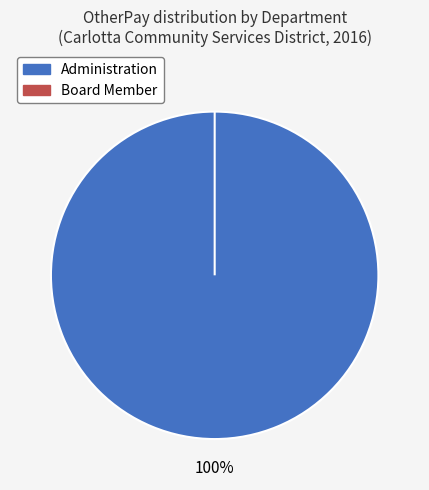

To the nearest percent, what portion does Administration represent?

100%